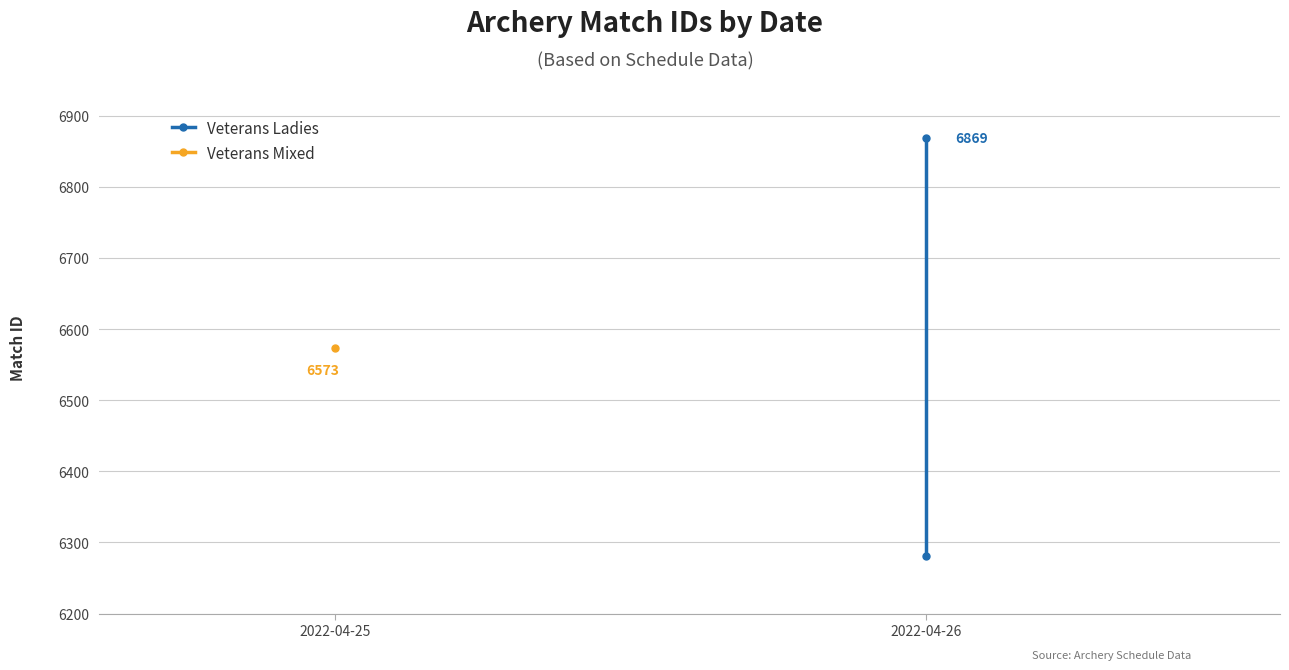

Which has a higher value, 2022-04-26 or 2022-04-26?

2022-04-26